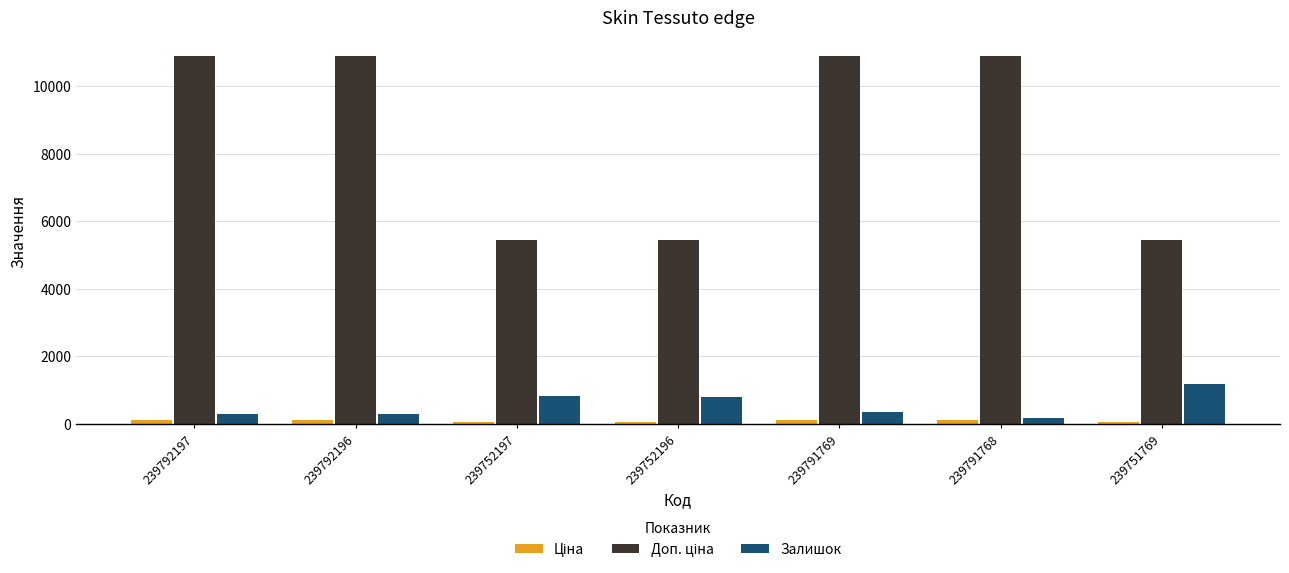

What is the maximum value shown in the chart?

10903.0